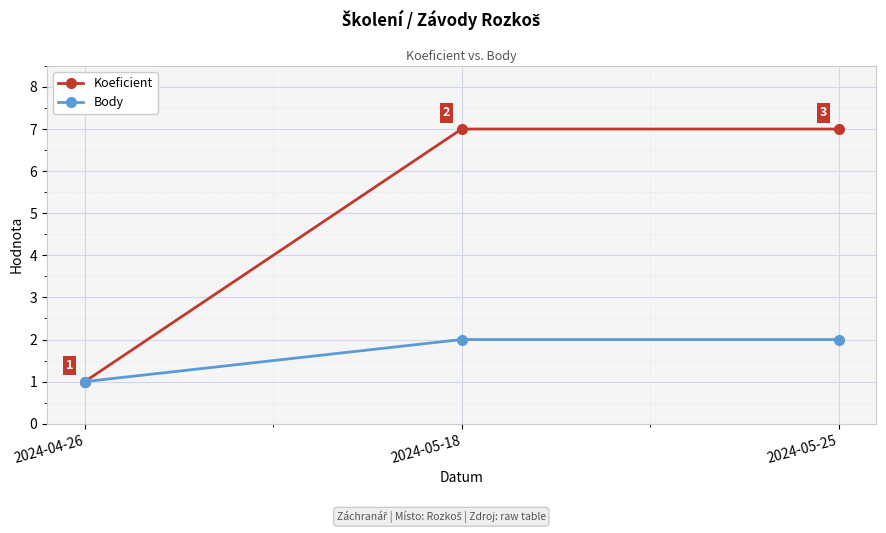

What is the label of the 1st point from the left?

2024-04-26